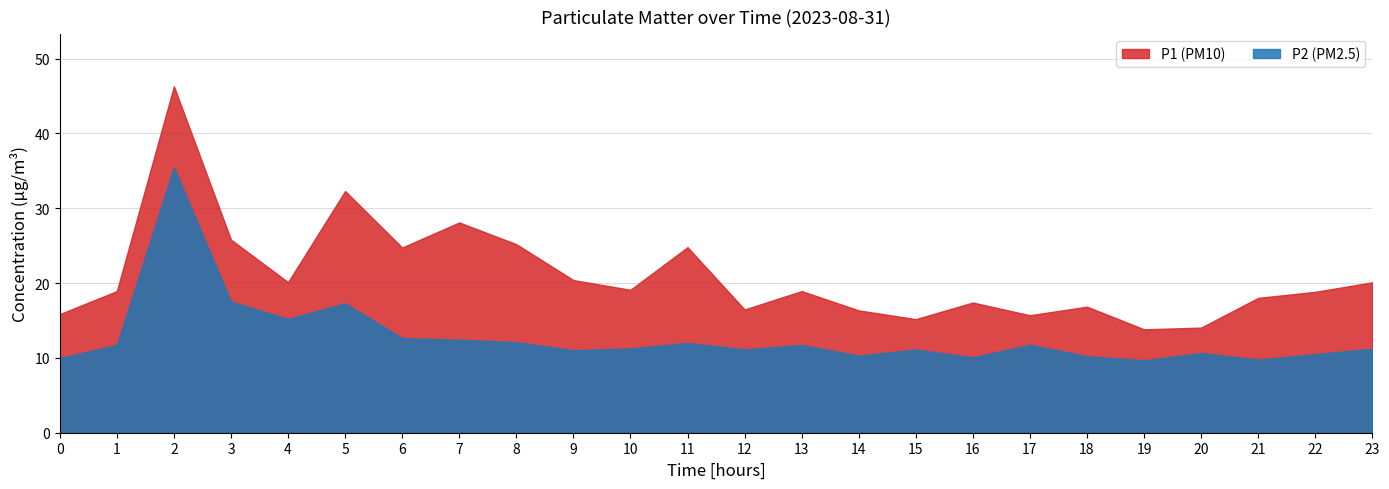

How many interior local peaks does the P2 series have?

7